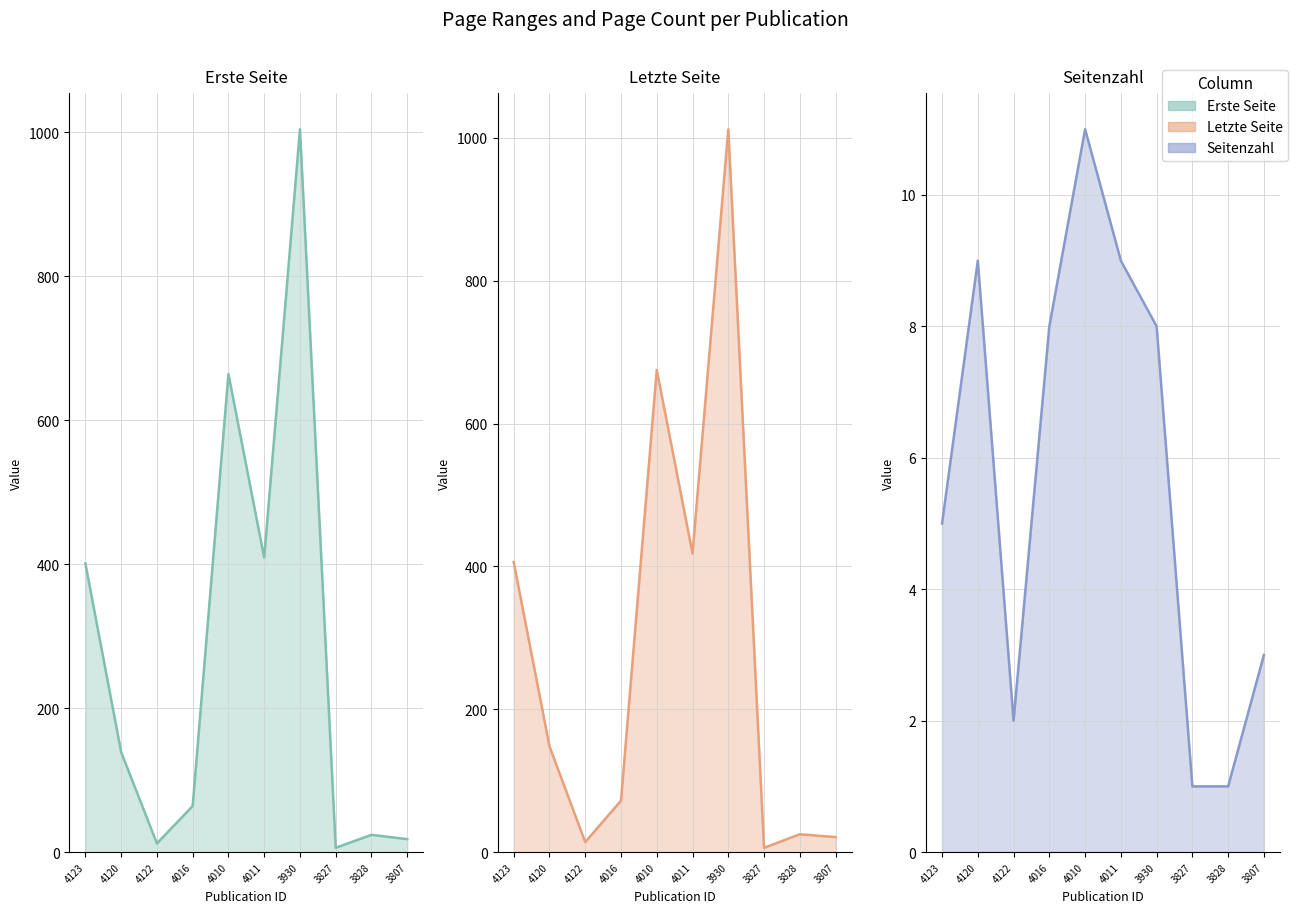

List the series in order of their peak value, lowest first.

Seitenzahl, Erste Seite, Letzte Seite